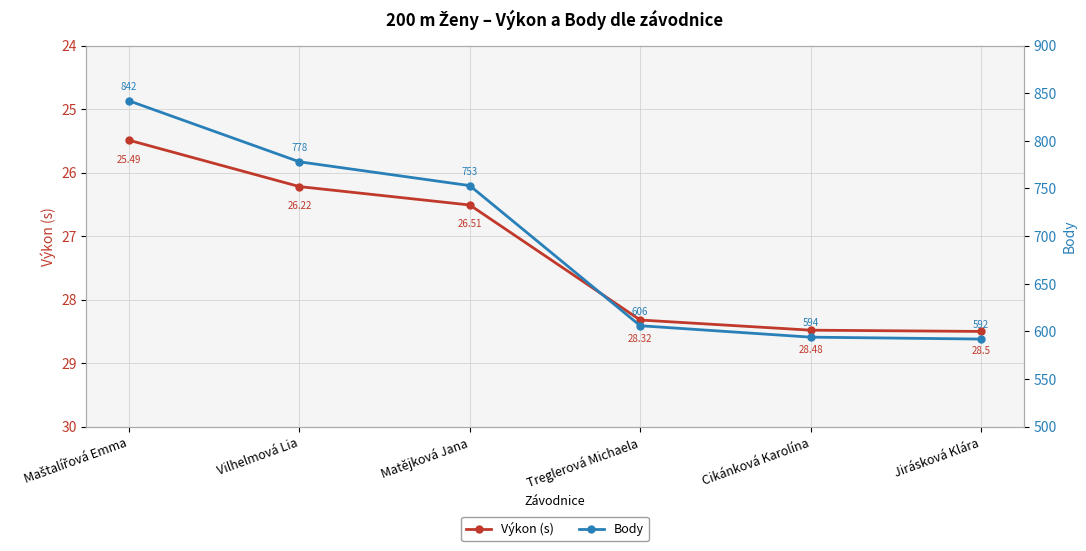

What position from the right is Treglerová Michaela?

3